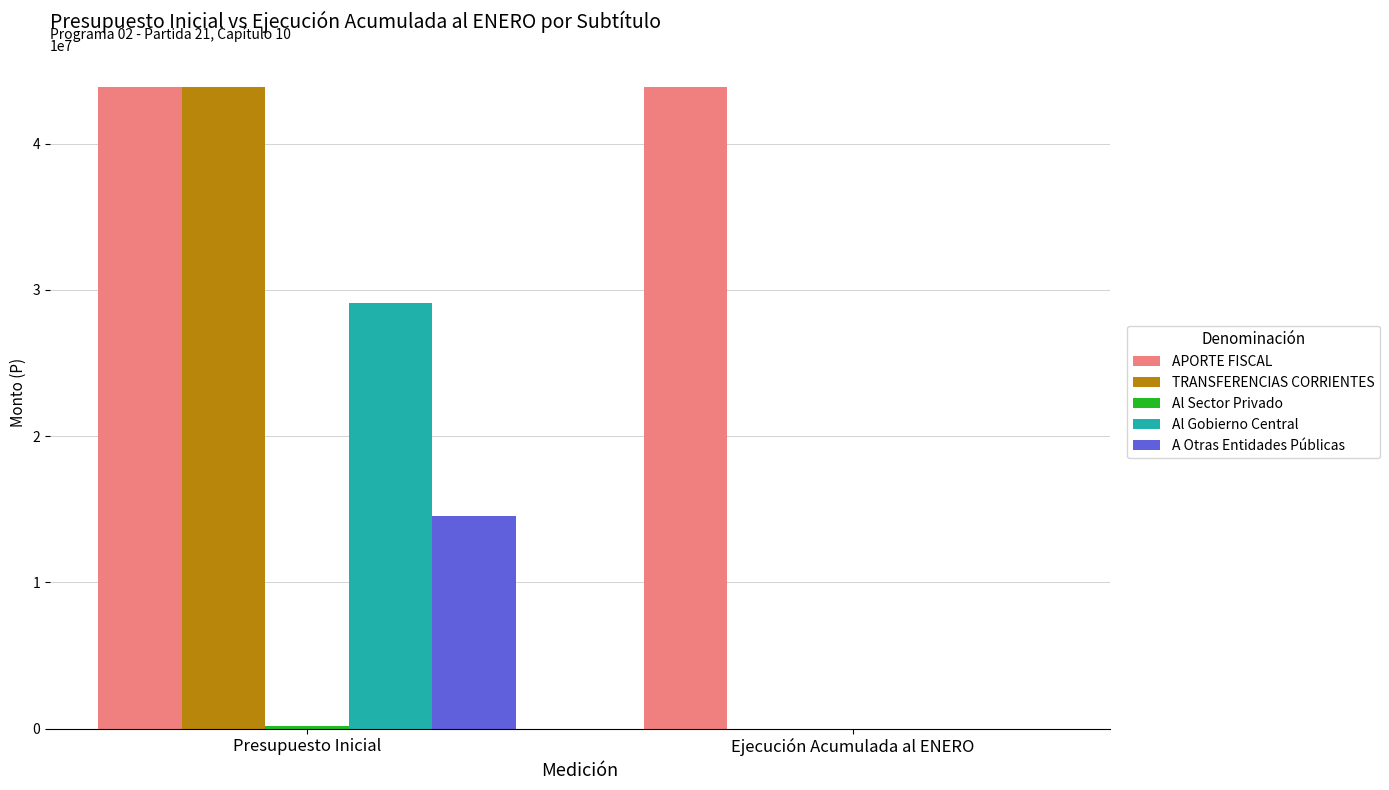

Which series changed the most between Presupuesto Inicial and Ejecución Acumulada al ENERO?

TRANSFERENCIAS CORRIENTES